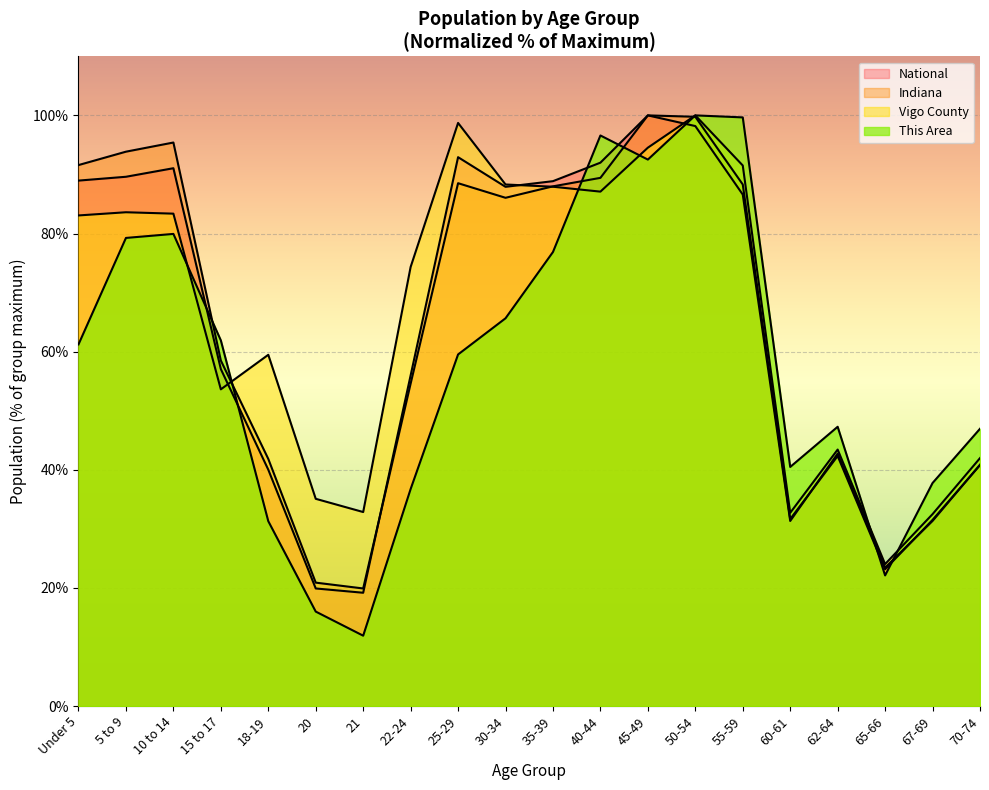

Between which two adjacent categories do Vigo County and This Area first intersect?

10 to 14 and 15 to 17